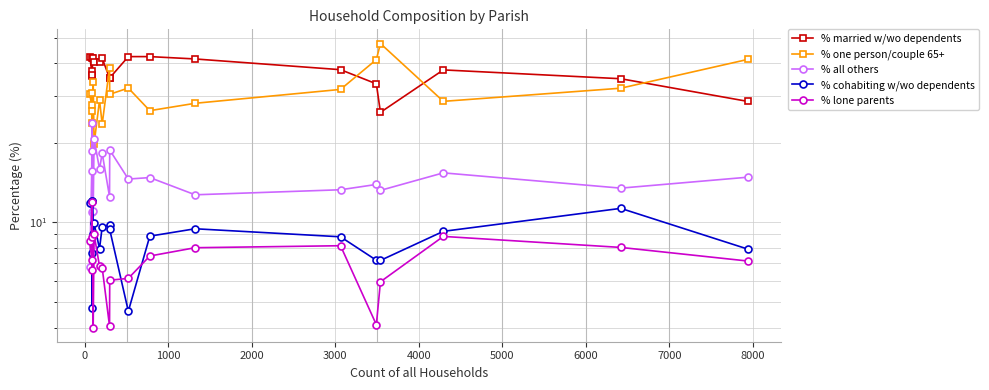

What is the sum of all % lone parents values?

143.5